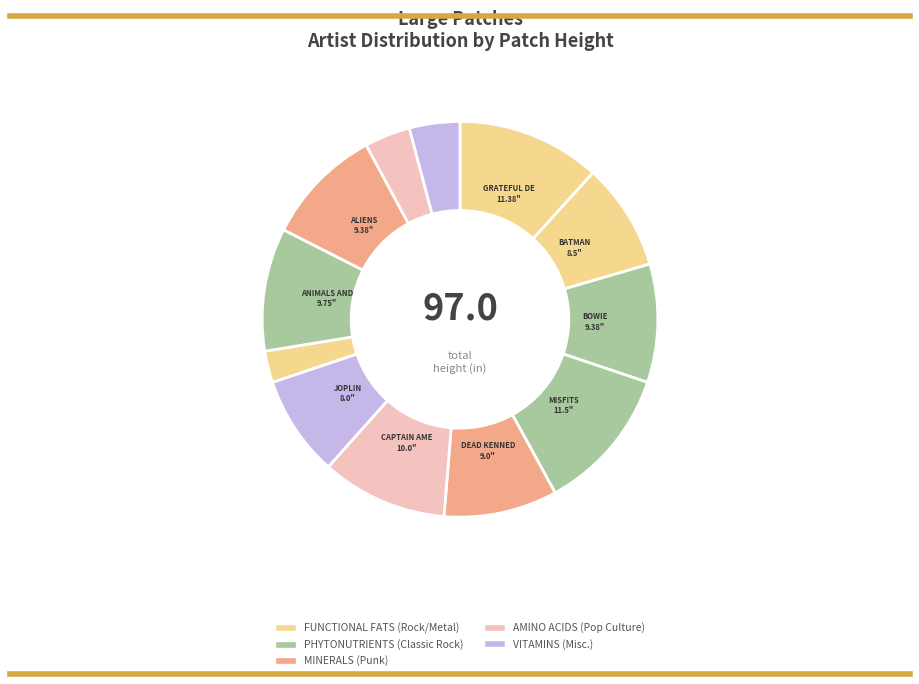

Which slice is the smallest?

IRON MAIDEN